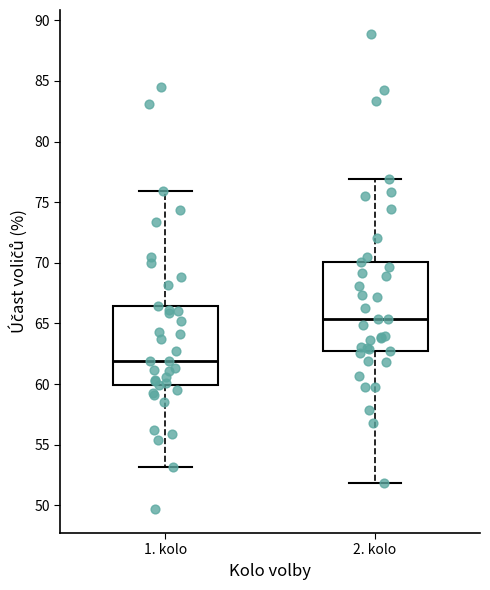

Where is the upper edge of the box for 1. kolo on the y-axis? The values are not printed on the chart, so give them approximately, as read against the axis.

66.5